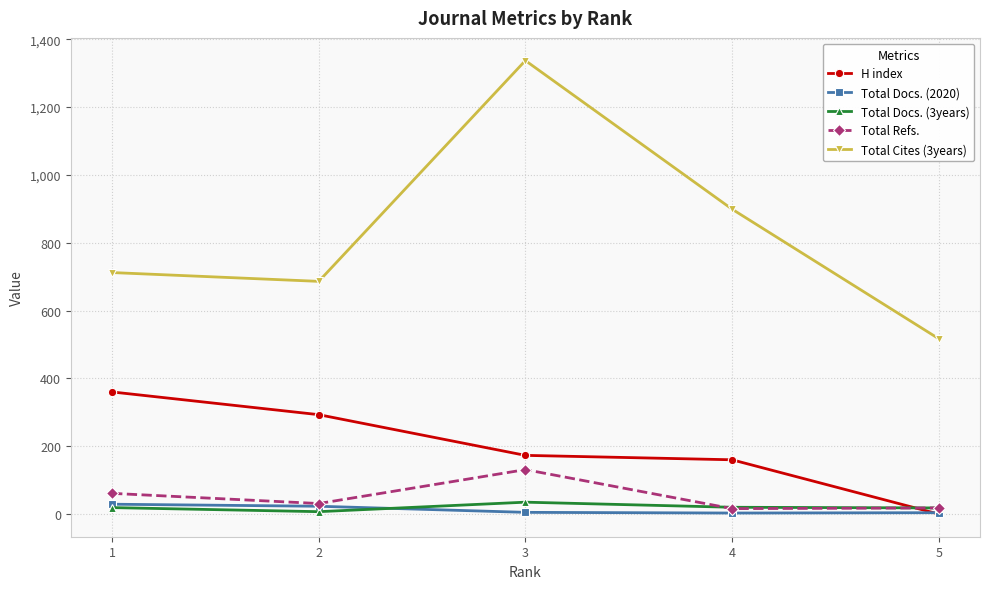

At which label is H index closest to 180?

3